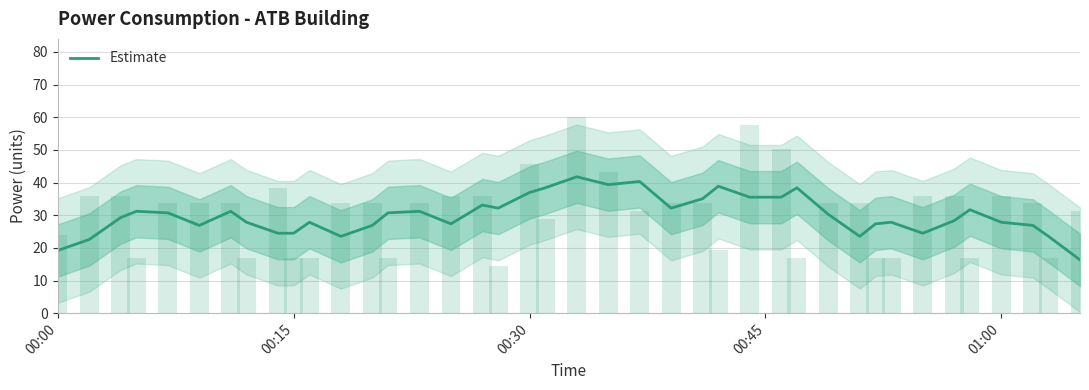

What is the sum of all values?

1201.0